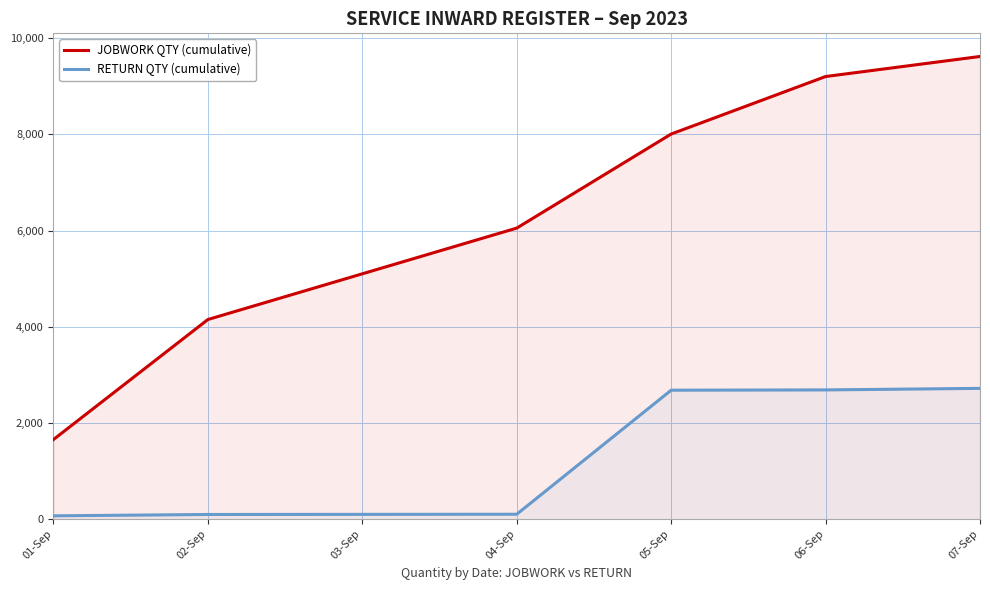

True or false: JOBWORK QTY (cumulative) and RETURN QTY (cumulative) cross at least once.

False